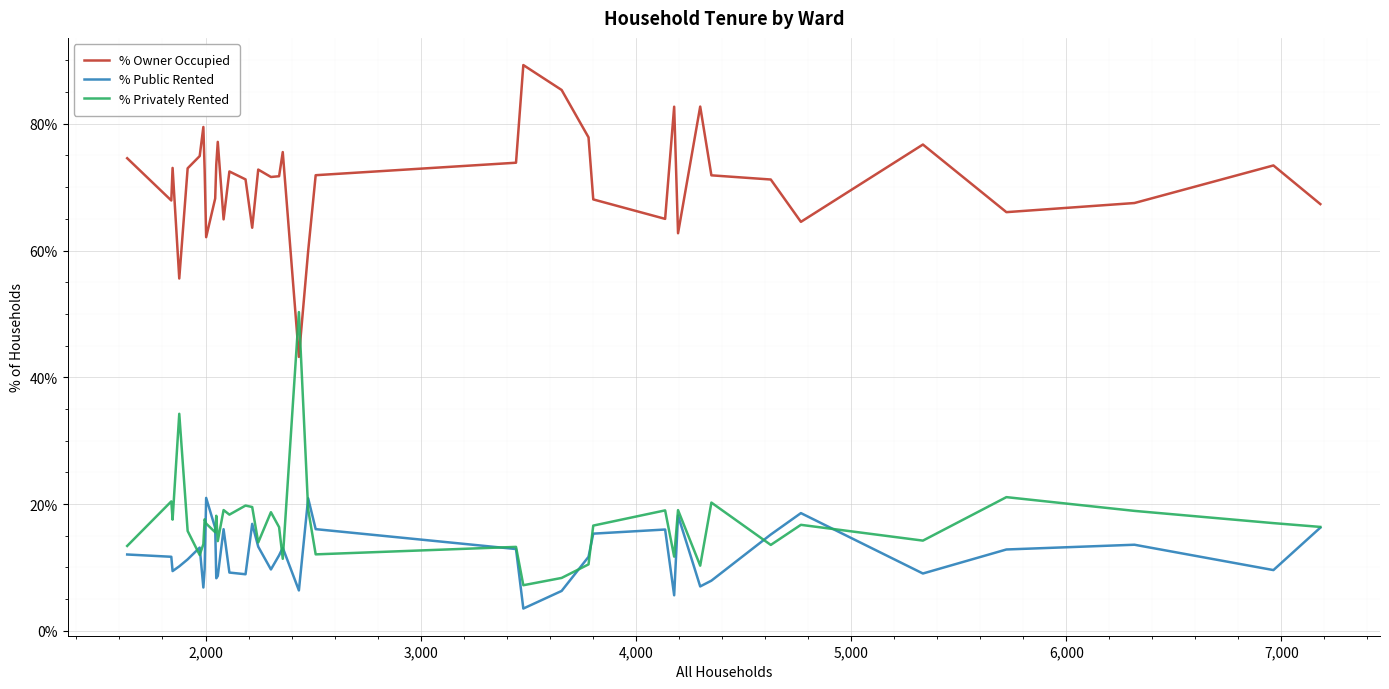

List the series in order of their peak value, highest first.

% Owner Occupied, % Privately Rented, % Public Rented